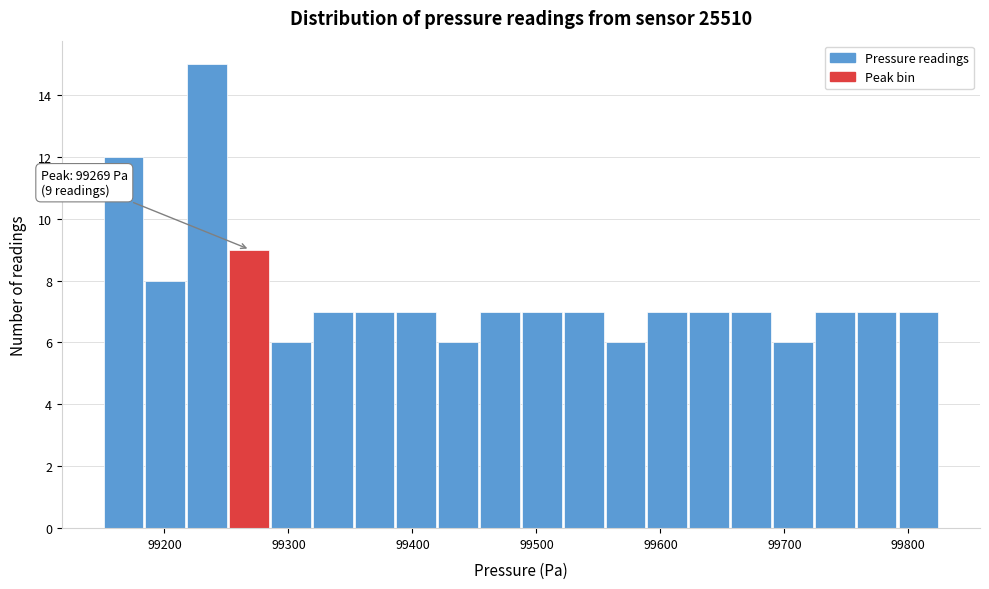

Read against the x-axis, roughly where is the centre of the tallest bar?

99230